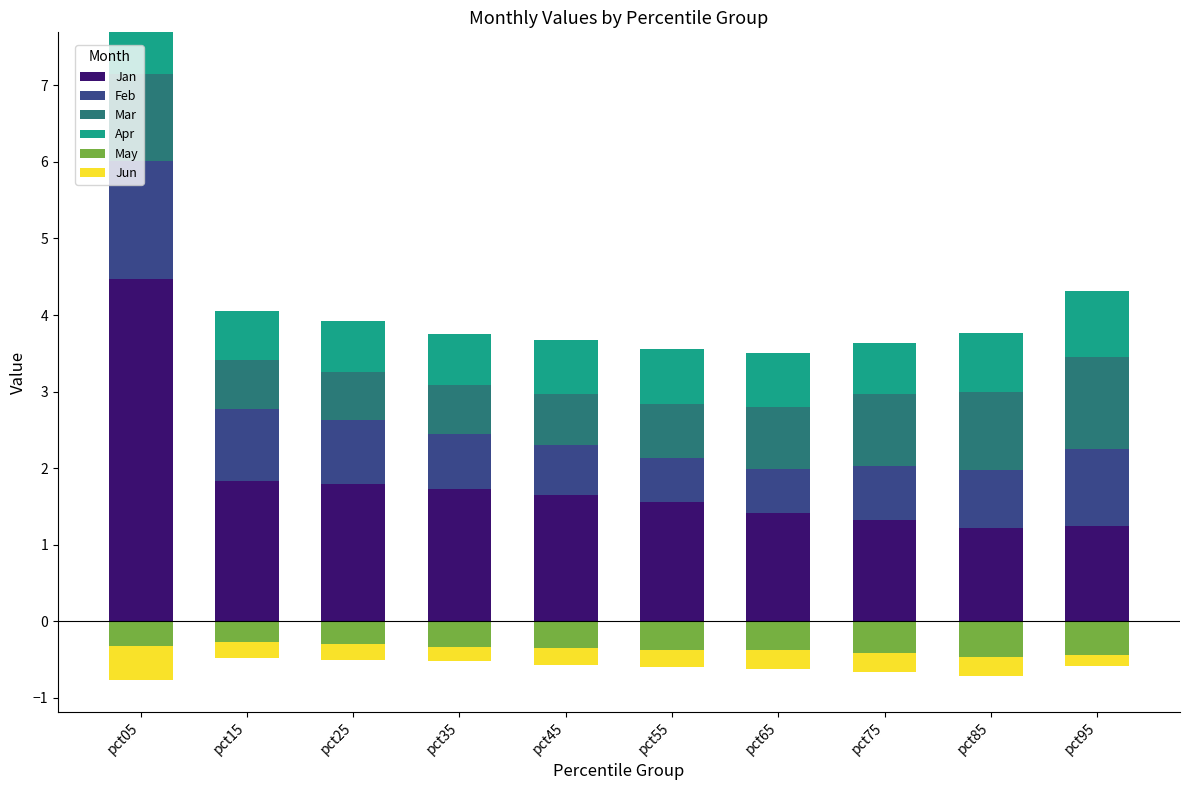

Which series has the largest total across all categories?

Jan